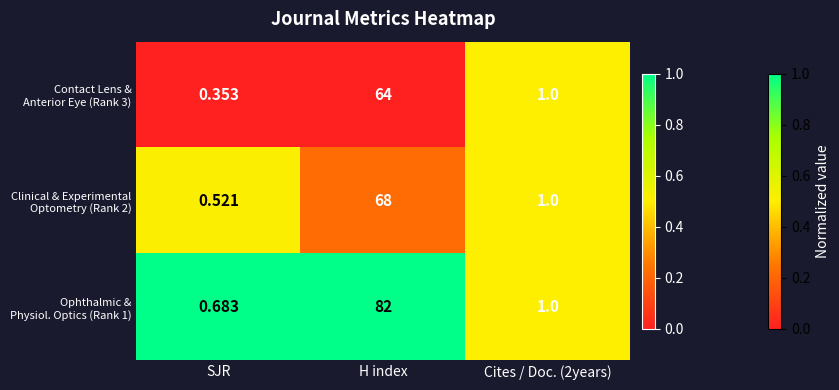

At which category is the sum across all series the highest?

H index